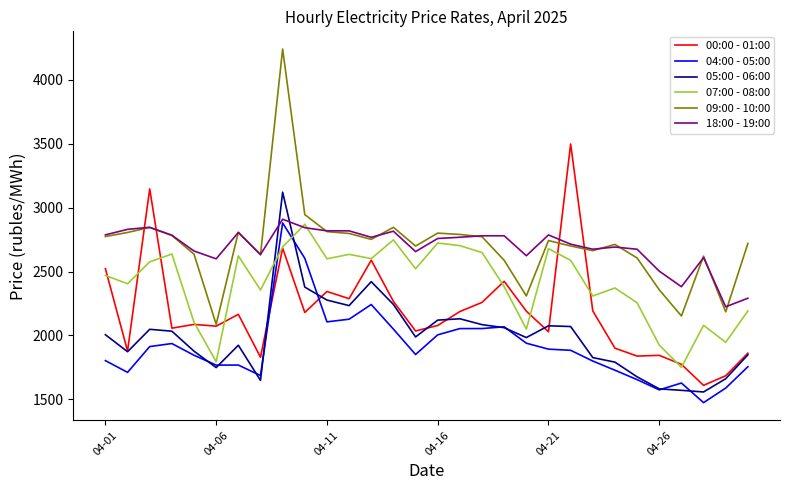

In 07:00 - 08:00, how many points are higher than both neighbors (excluding endpoints)?

9